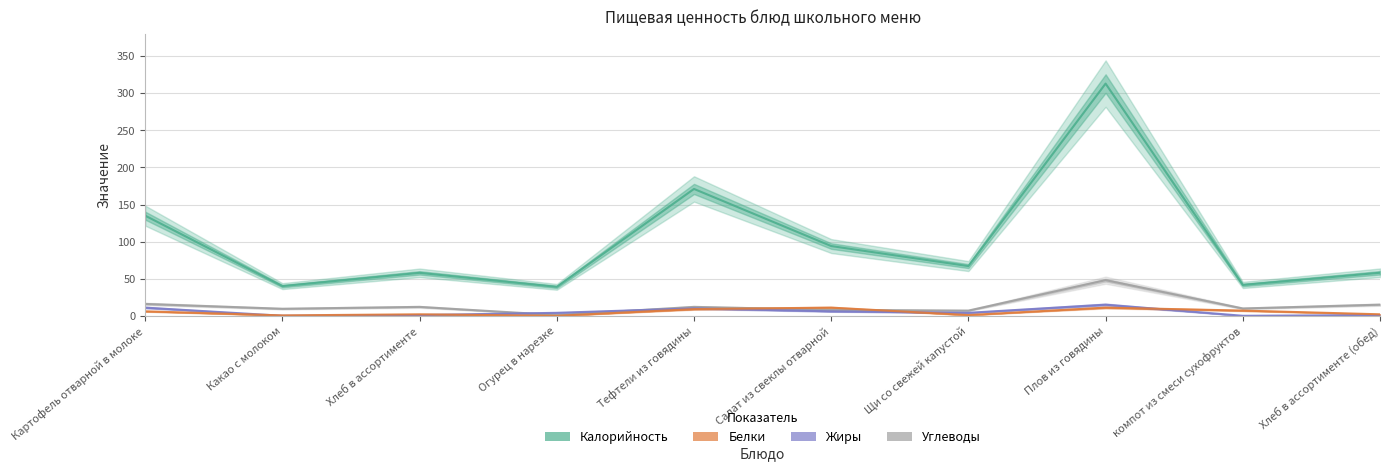

How many positive values does the Белки series have?

9